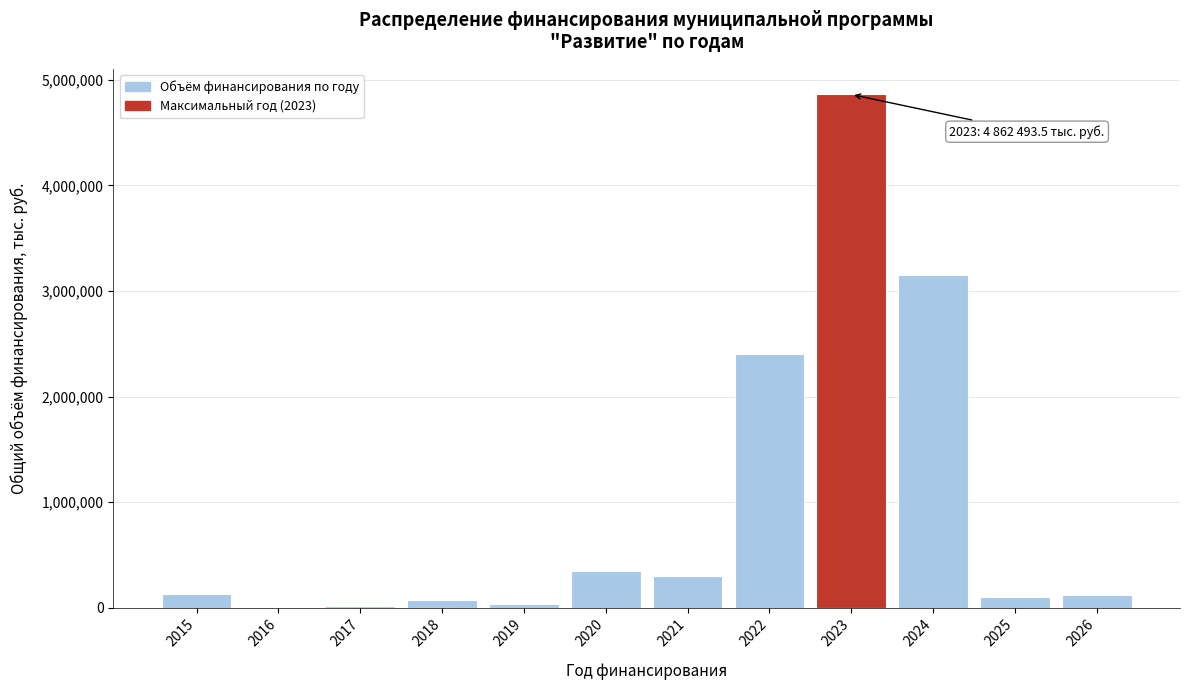

What is the sum of all values?

11533121.8